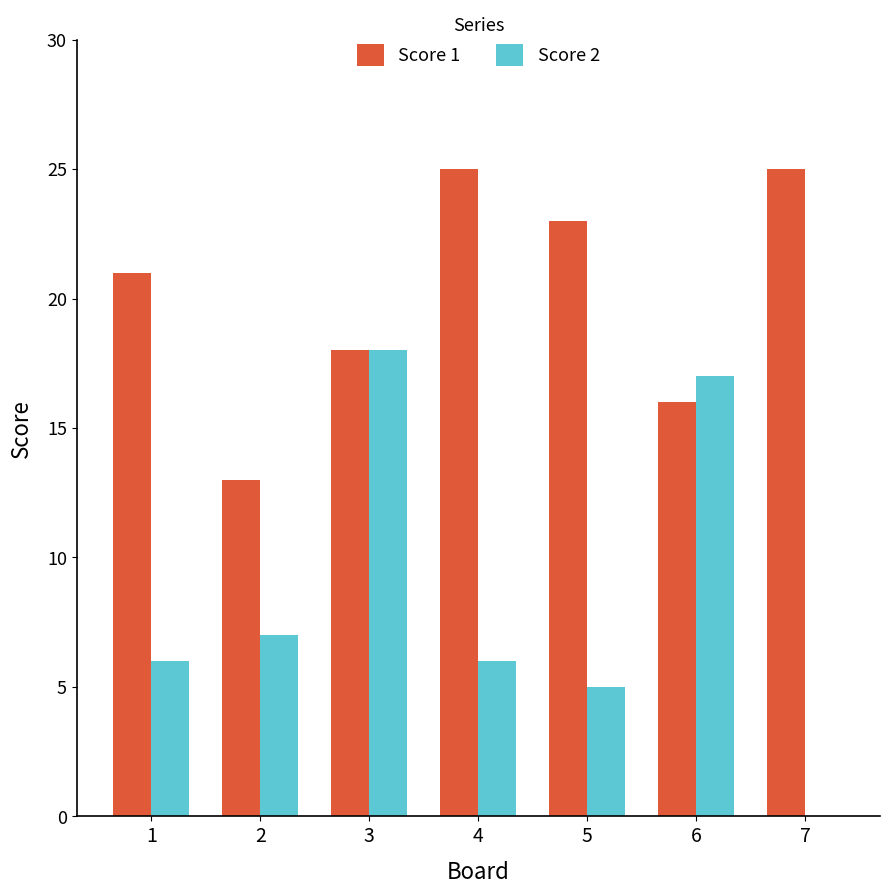

The Score 1 series shows 30 at 5. True or false?

False